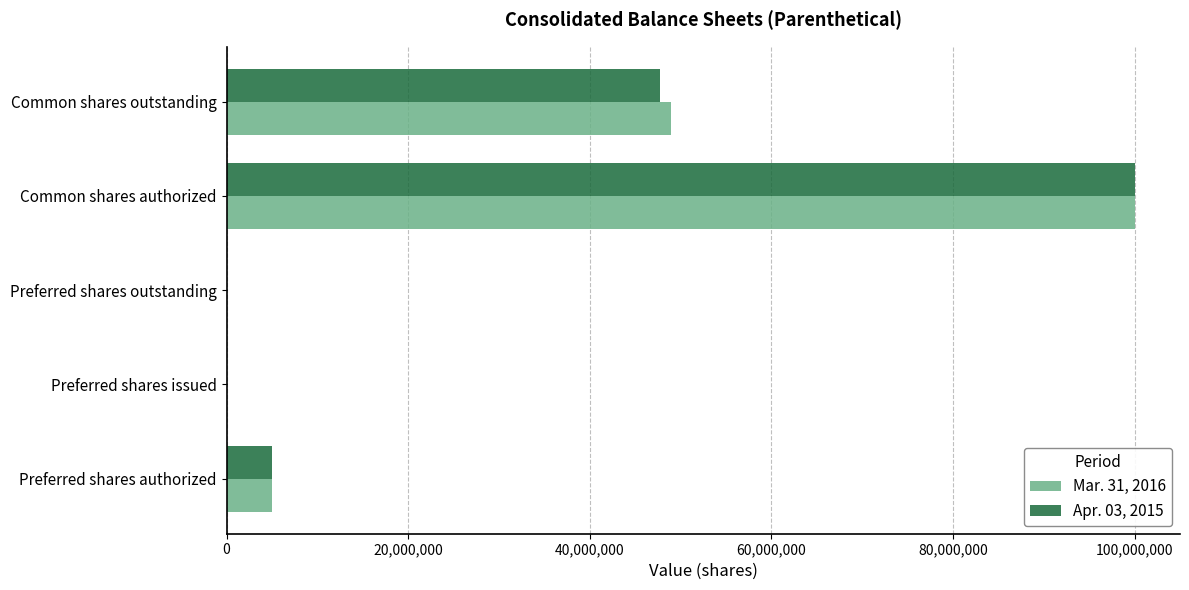

At which category is the sum across all series the highest?

Common shares authorized